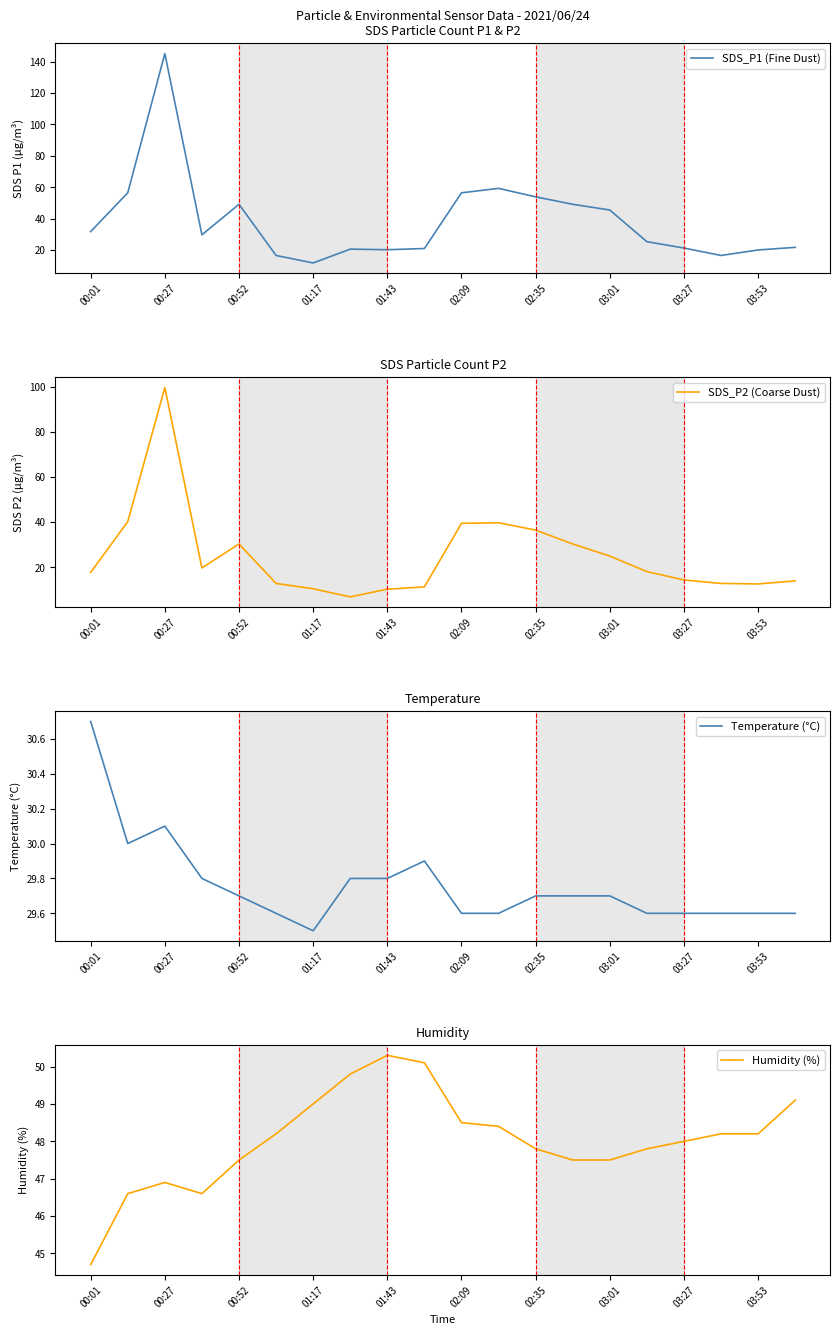

The Temperature (°C) series shows 29.6 at 03:53. True or false?

True